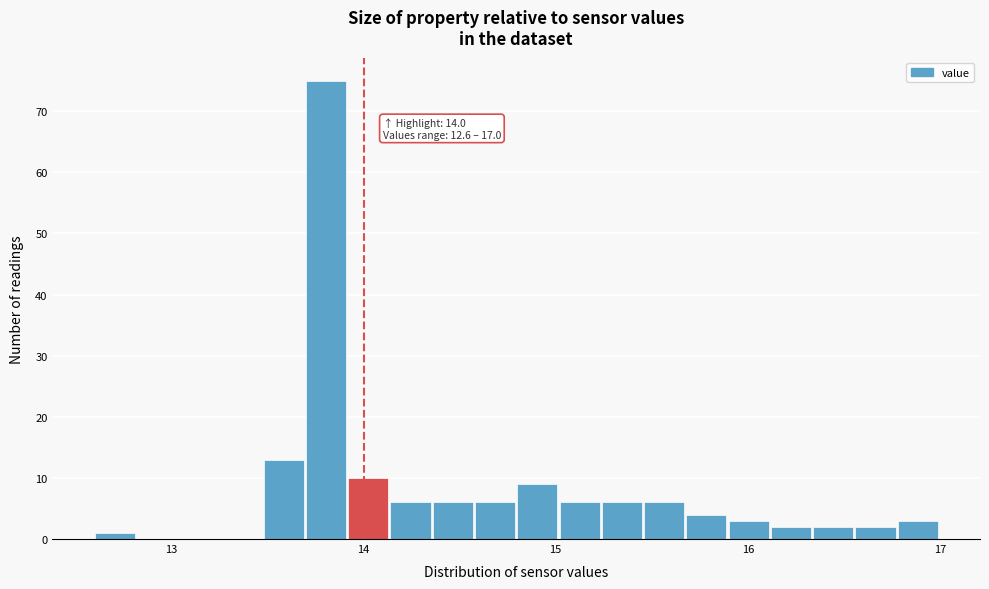

Read against the x-axis, roughly where is the centre of the tallest bar?

13.8